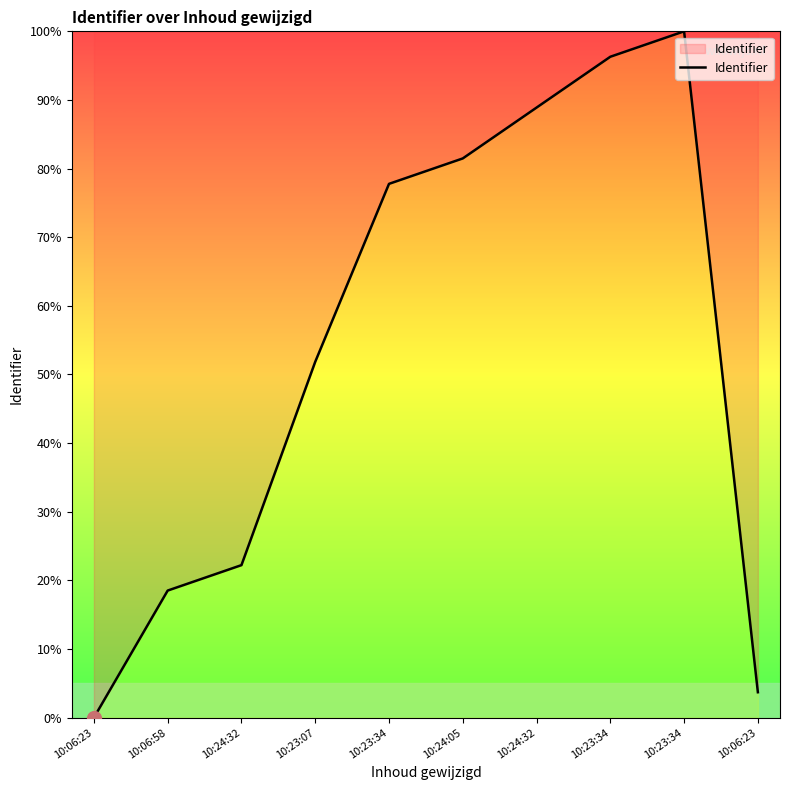

What is the difference between the maximum and minimum values?

100.0